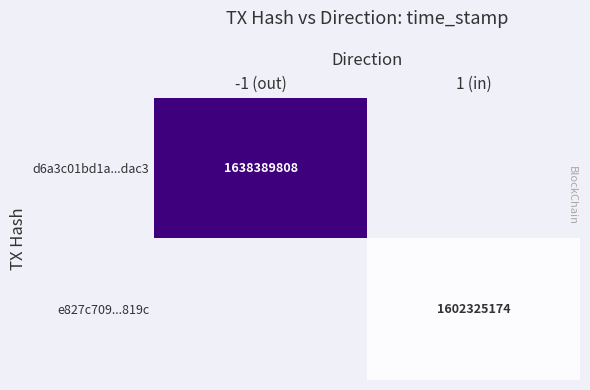

The d6a3c01bd1a...dac3 series shows 2607750438 at -1 (out). True or false?

False